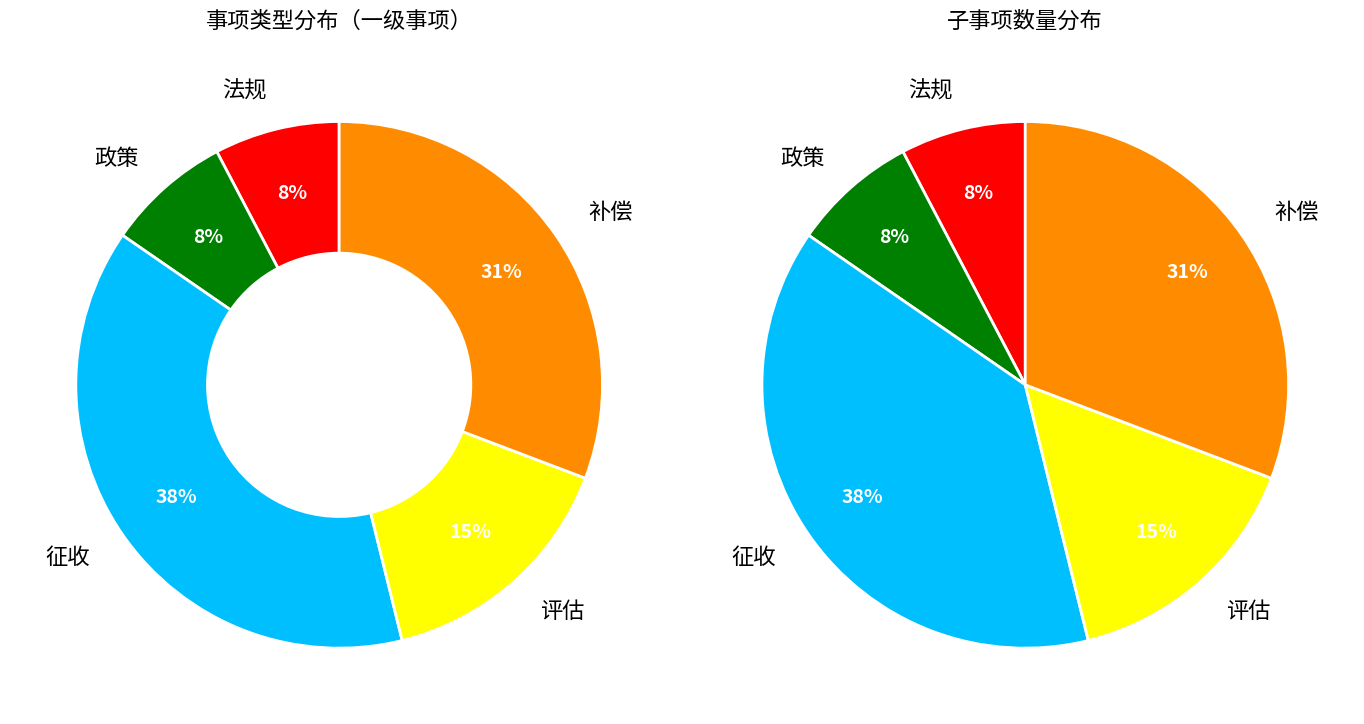

Which has a higher value, 政策 or 评估?

评估